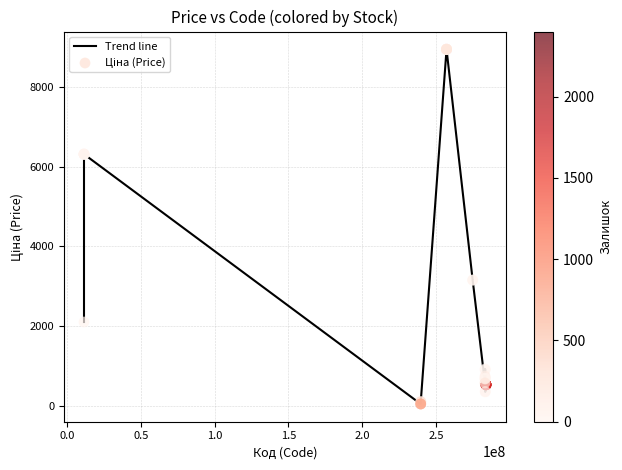

What is the difference between the maximum and minimum values?

8877.1